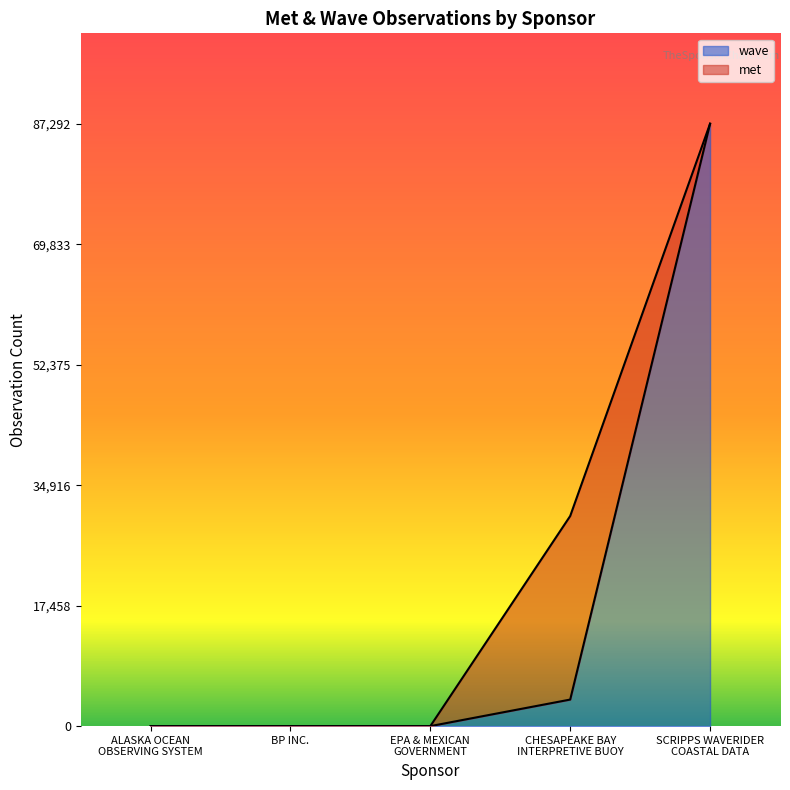

True or false: the data shows 120536 at SCRIPPS WAVERIDER COASTAL DATA.

False